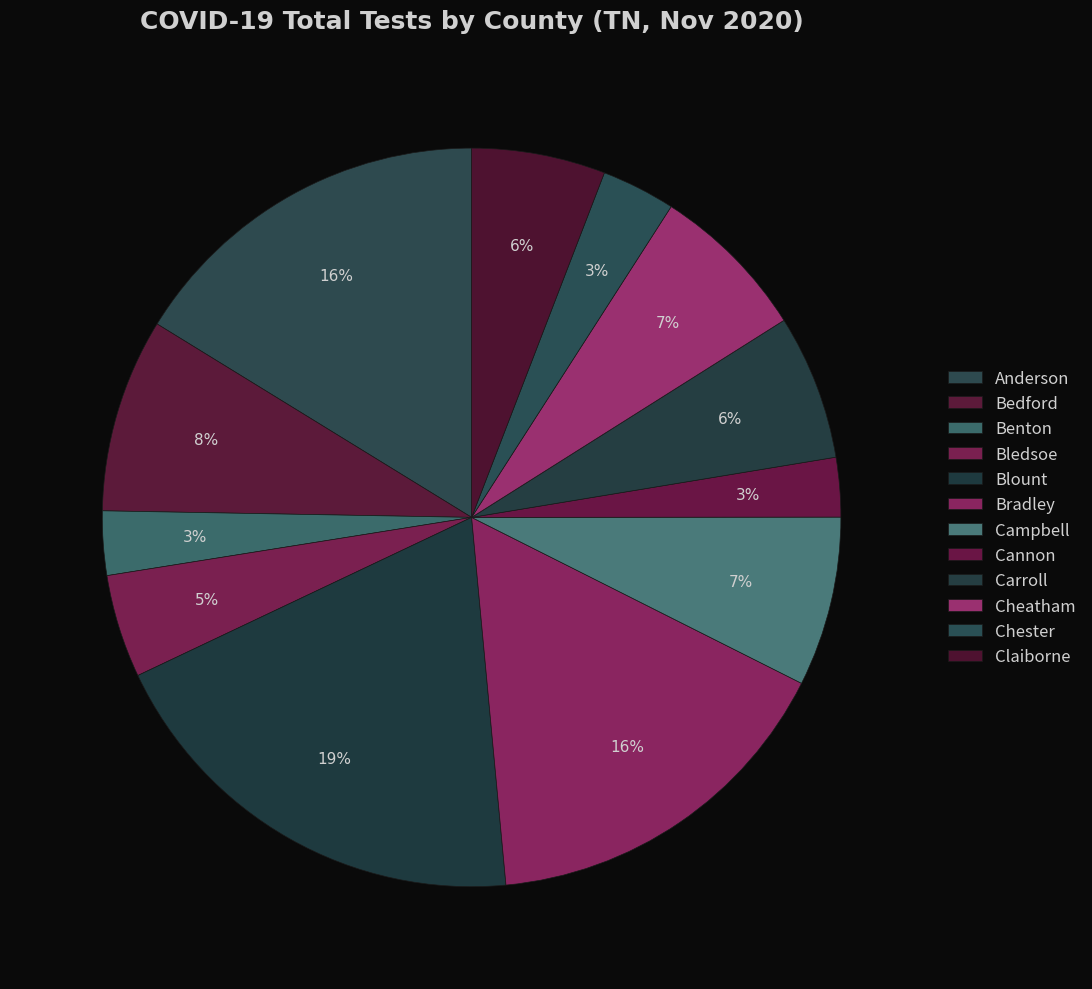

How many slices are in this pie chart?

12